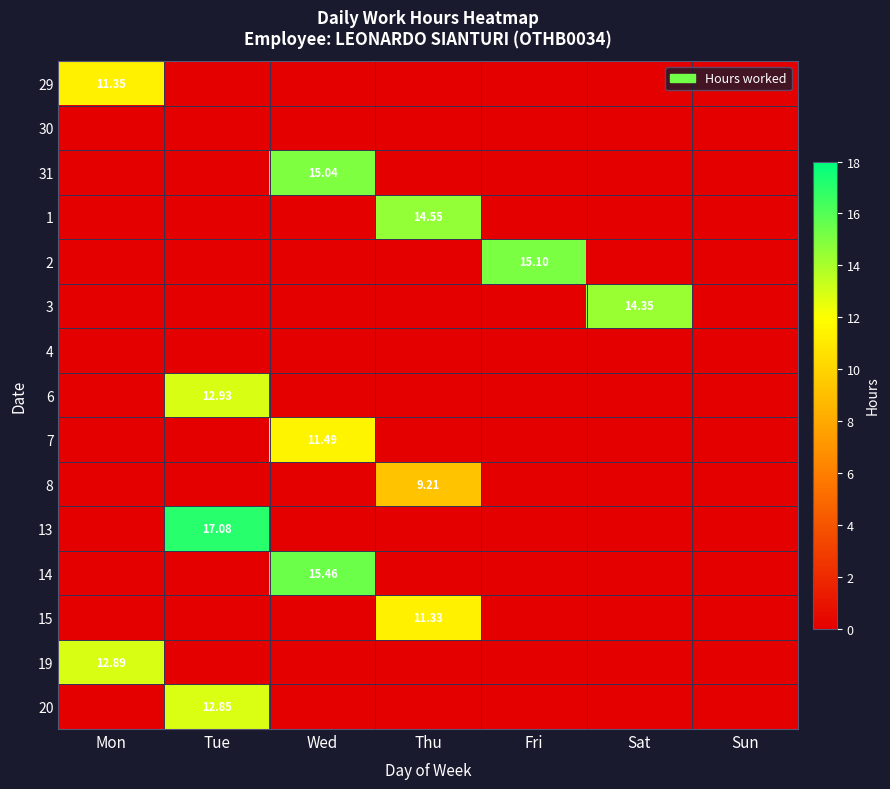

Between Sun and Fri, which is larger?

Sun